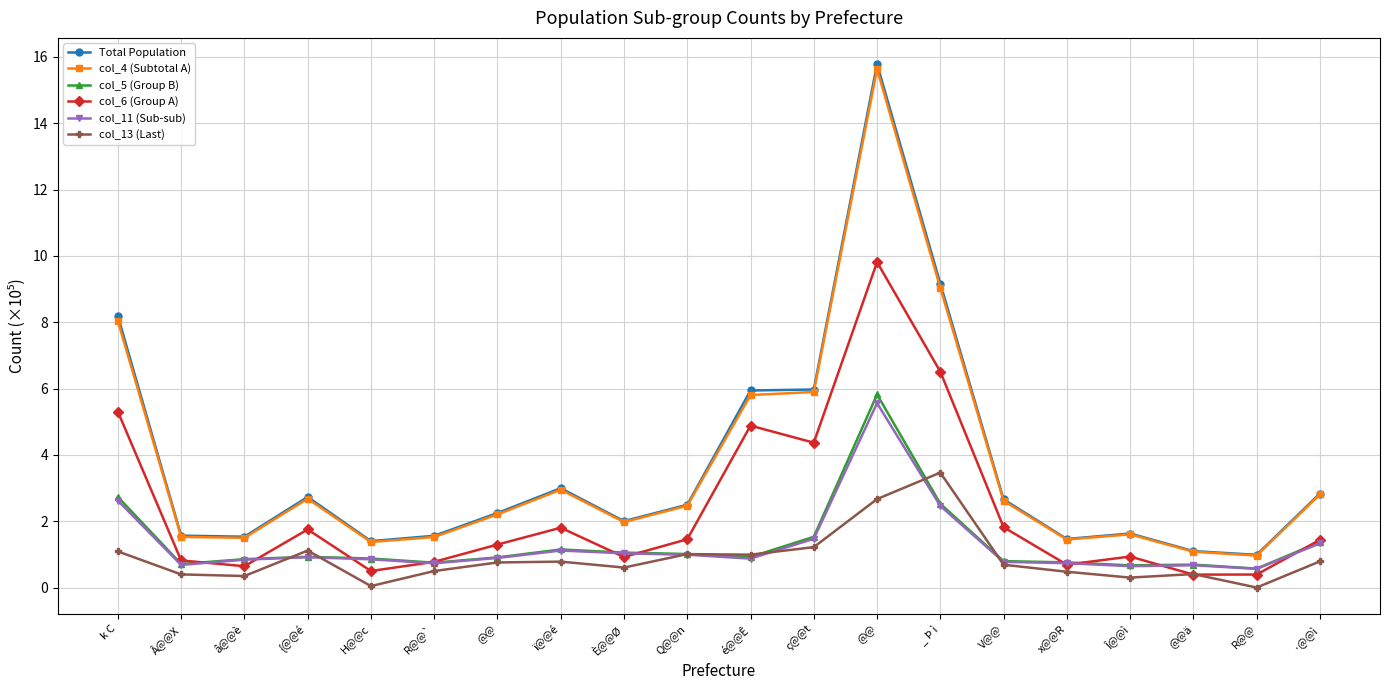

Reading left to right, transcribe all the data shown in this chart.

Total Population: 8.2	1.6	1.5	2.7	1.4	1.6	2.2	3.0	2.0	2.5	5.9	6.0	15.8	9.2	2.7	1.5	1.6	1.1	1.0	2.8
col_4 (Subtotal A): 8.0	1.5	1.5	2.7	1.4	1.5	2.2	3.0	2.0	2.5	5.8	5.9	15.6	9.0	2.6	1.4	1.6	1.1	1.0	2.8
col_5 (Group B): 2.7	0.7	0.9	0.9	0.9	0.7	0.9	1.1	1.1	1.0	0.9	1.5	5.8	2.5	0.8	0.8	0.7	0.7	0.6	1.4
col_6 (Group A): 5.3	0.8	0.6	1.8	0.5	0.8	1.3	1.8	0.9	1.5	4.9	4.4	9.8	6.5	1.8	0.7	0.9	0.4	0.4	1.4
col_11 (Sub-sub): 2.6	0.7	0.8	0.9	0.9	0.7	0.9	1.1	1.0	1.0	0.9	1.5	5.6	2.5	0.8	0.7	0.6	0.7	0.6	1.3
col_13 (Last): 1.1	0.4	0.3	1.1	0.0	0.5	0.8	0.8	0.6	1.0	1.0	1.2	2.7	3.5	0.7	0.5	0.3	0.4	0.0	0.8